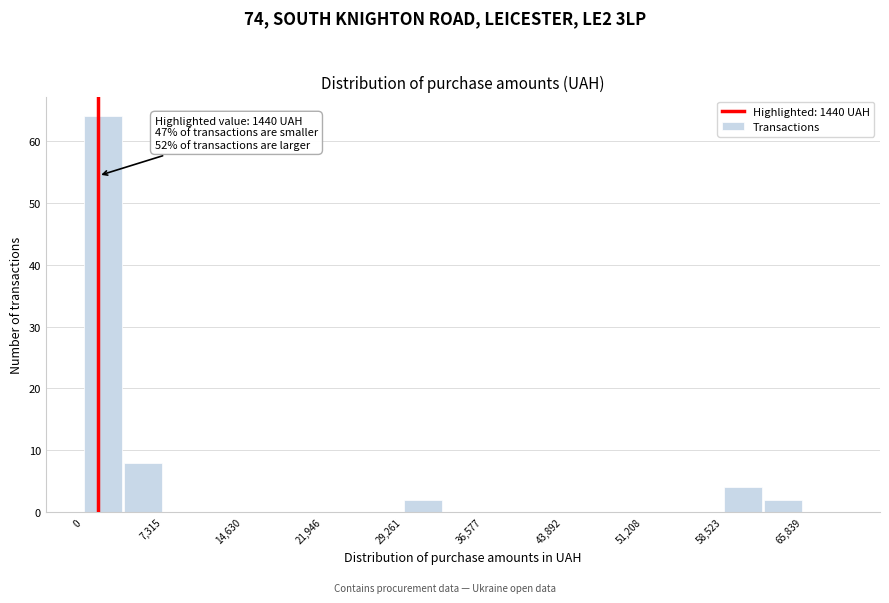

Around what value on the x-axis is the tallest bar? Give the approximate position of its centre, as read against the axis.

2000